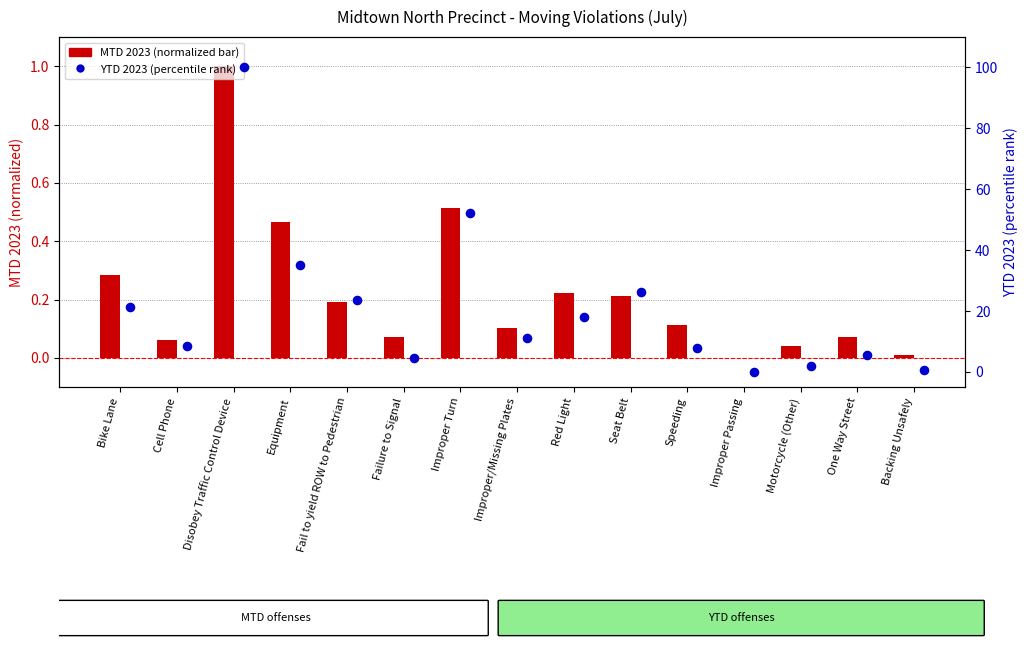

Is the value of MTD 2023 (normalized) at Fail to yield ROW to Pedestrian greater than the value of YTD 2023 (percentile) at Improper Passing?

Yes